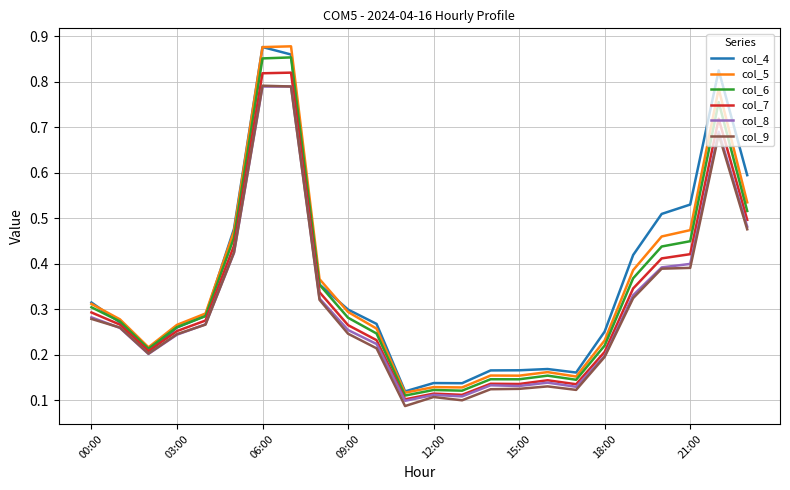

Which series has the widest spread of values?

col_5